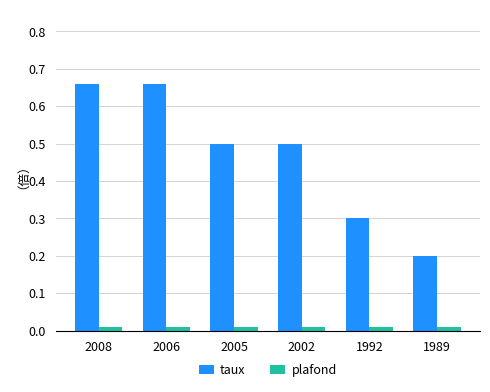

Count the number of data series in this chart.

2